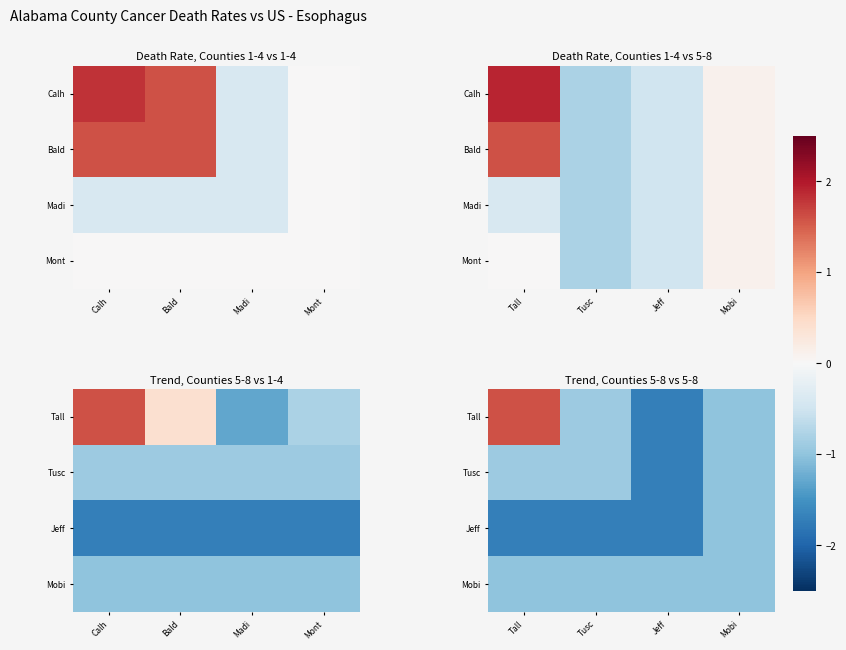

How many values in the Jeff series are below -1?

3